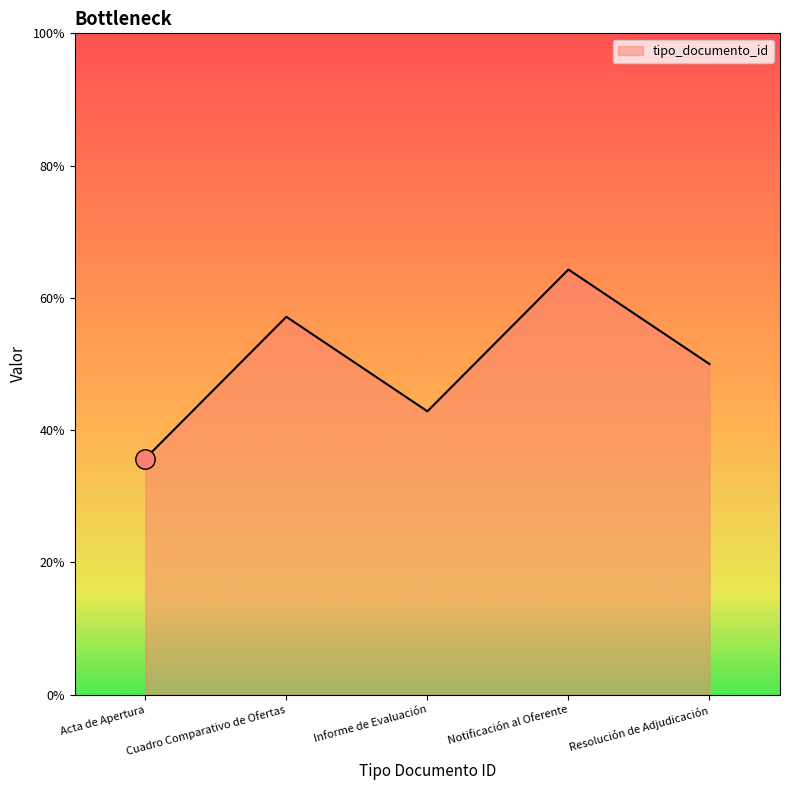

What is the value of the 1st point from the left?

35